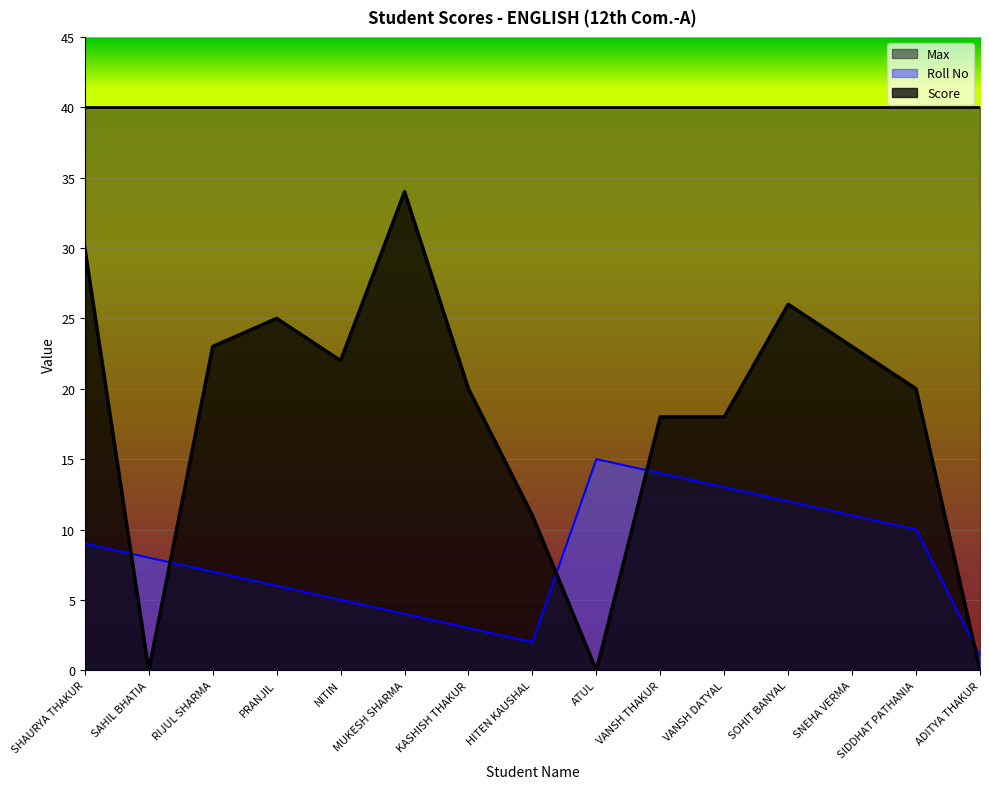

List the labels in order of Roll No value, smallest first.

ADITYA THAKUR, HITEN KAUSHAL, KASHISH THAKUR, MUKESH SHARMA, NITIN, PRANJIL, RIJUL SHARMA, SAHIL BHATIA, SHAURYA THAKUR, SIDDHAT PATHANIA, SNEHA VERMA, SOHIT BANYAL, VANSH DATYAL, VANSH THAKUR, ATUL